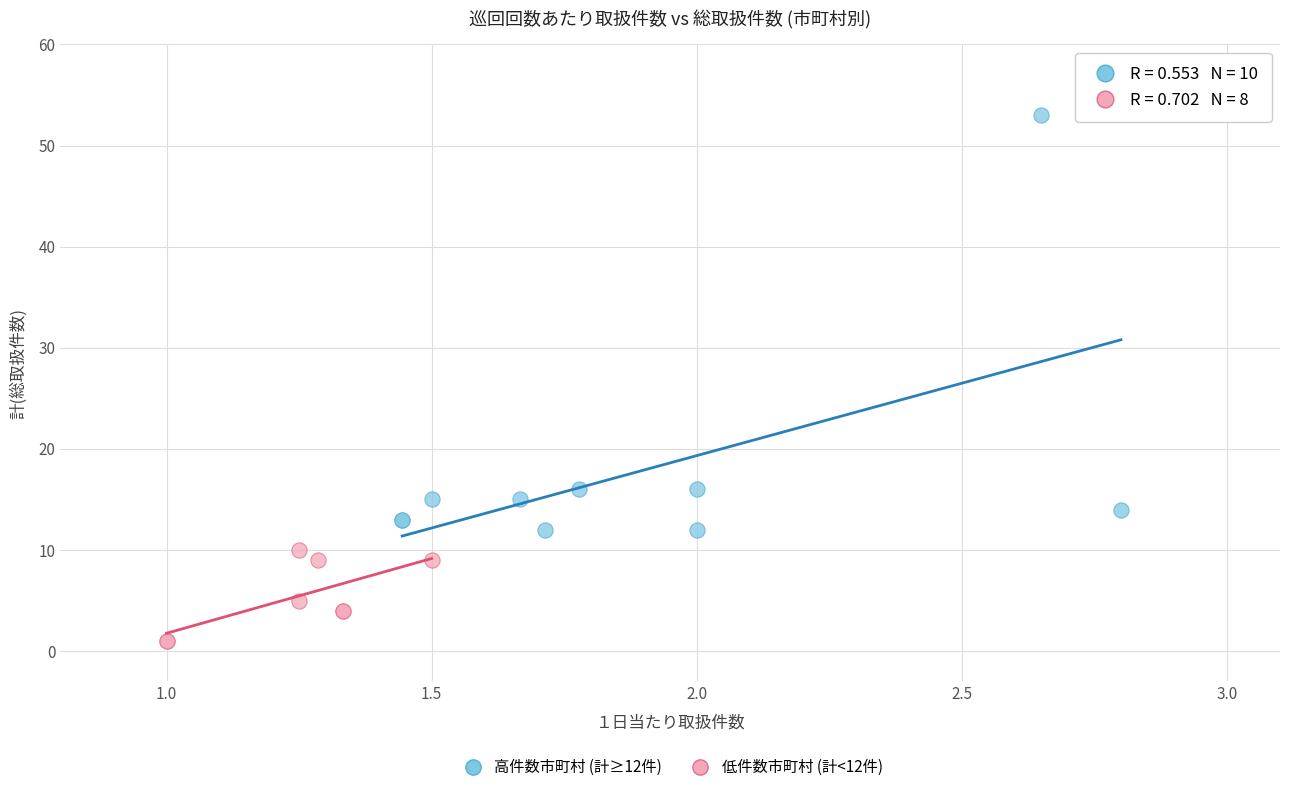

Which series contains the highest Y value?

高件数市町村 (計≥12件)